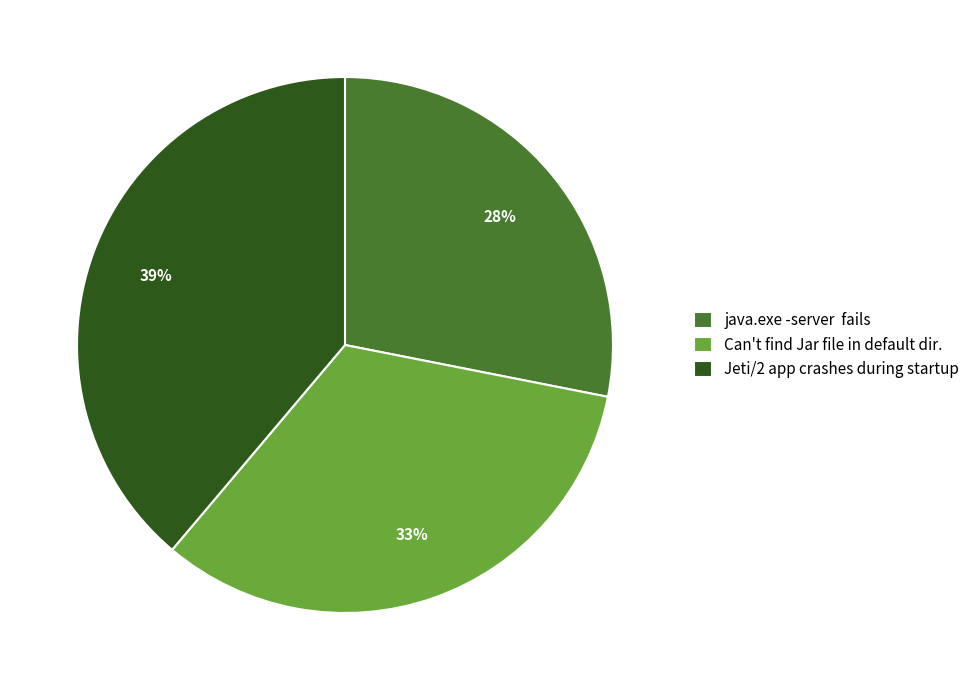

Which category has the biggest portion of the pie?

Jeti/2 app crashes during startup